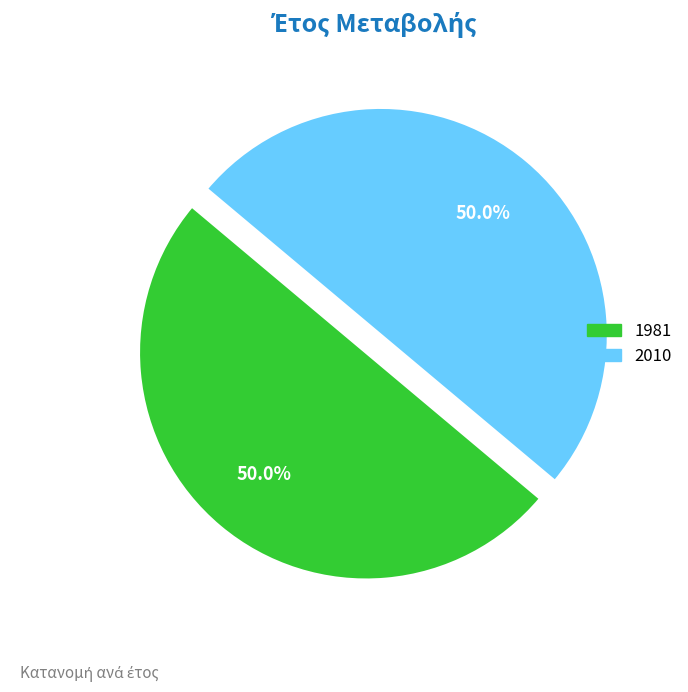

How many slices are in this pie chart?

2